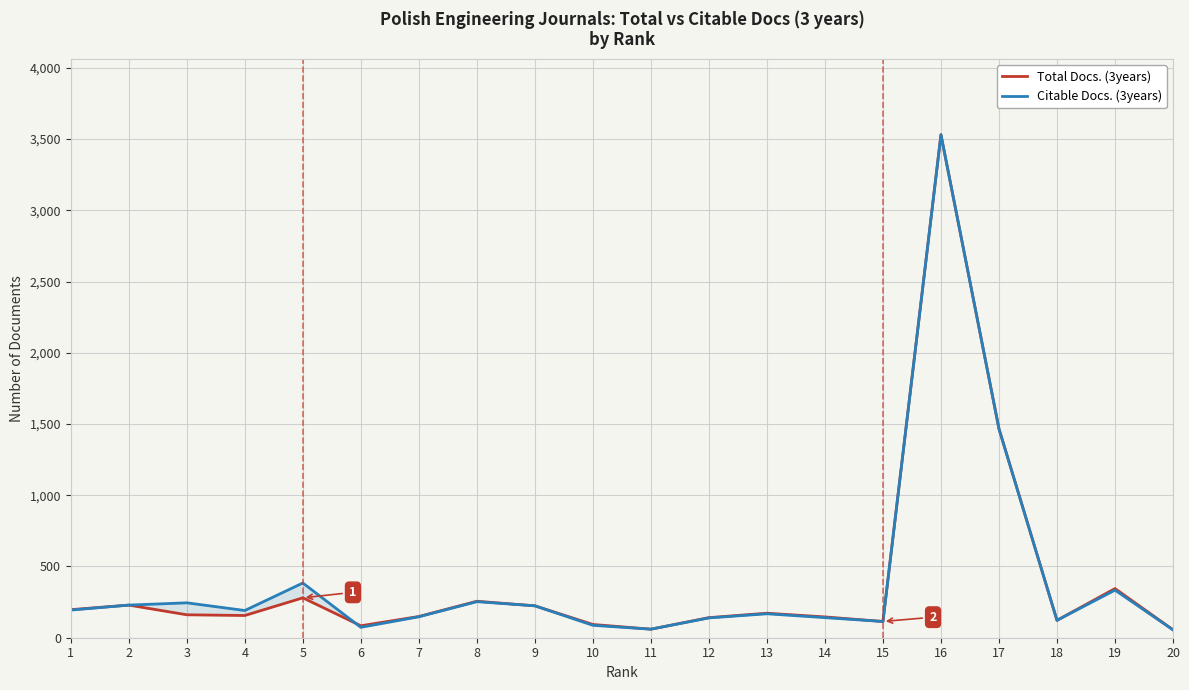

List the labels in order of Citable Docs. (3years) value, smallest first.

20, 11, 6, 10, 15, 18, 12, 14, 7, 13, 4, 1, 9, 2, 3, 8, 19, 5, 17, 16